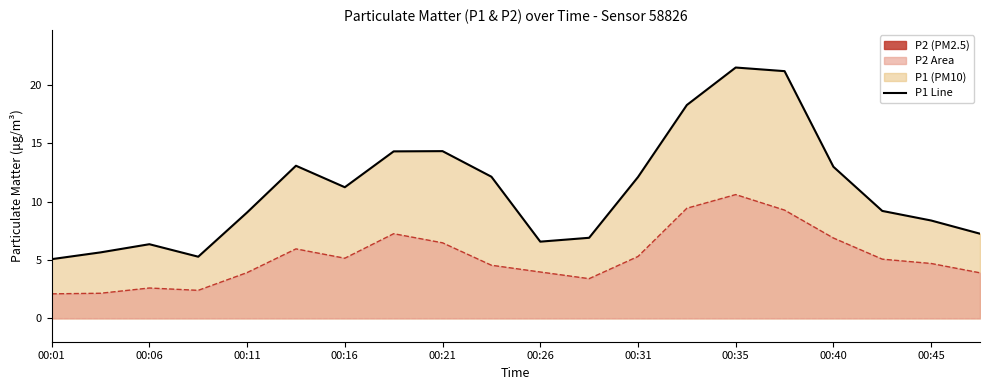

At which label does P1 reach its minimum?

00:01